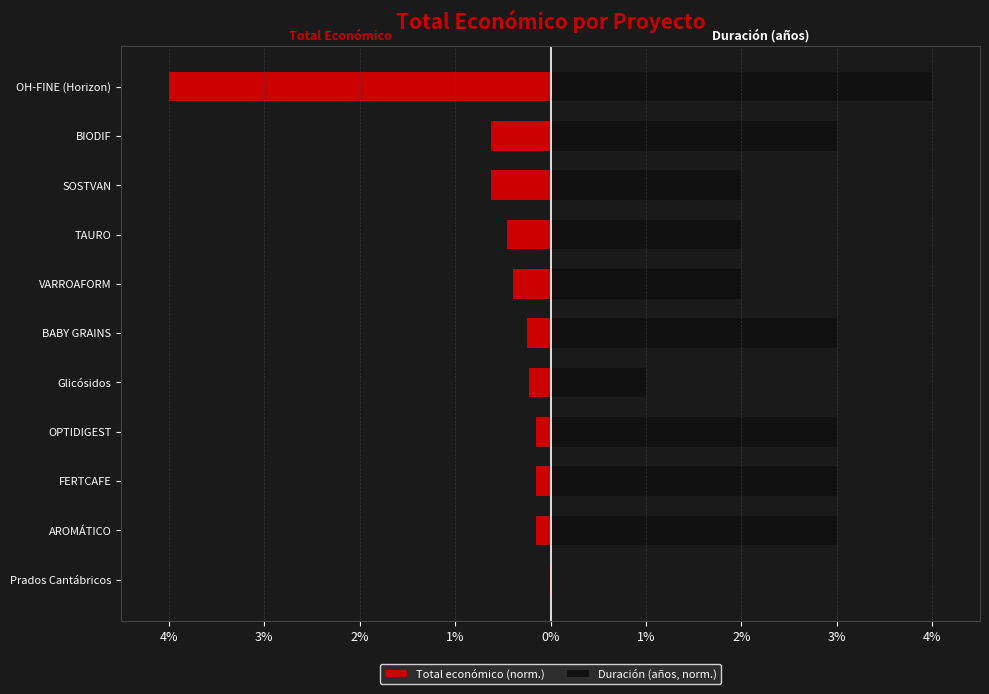

What is the maximum value shown in the chart?

4.0